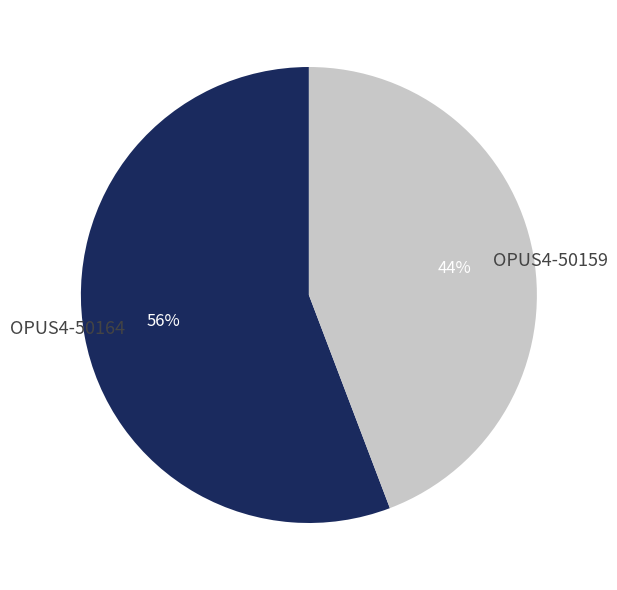

What percentage is the OPUS4-50164 slice, to the nearest percent?

56%